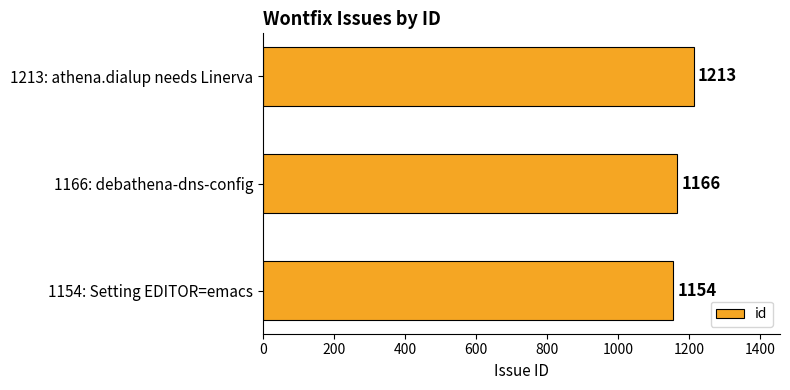

What is the difference between the maximum and second lowest values?

47